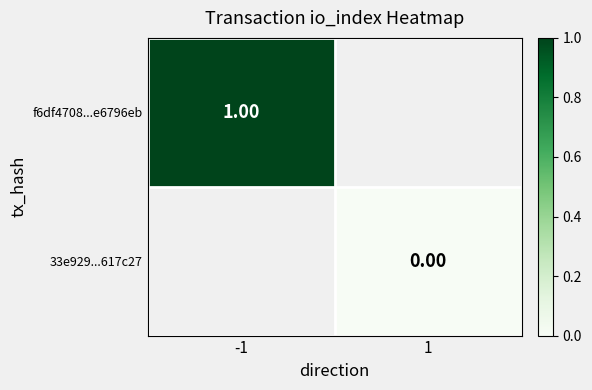

Is the value of f6df4708...e6796eb at -1 greater than the value of 33e929...617c27 at 1?

Yes